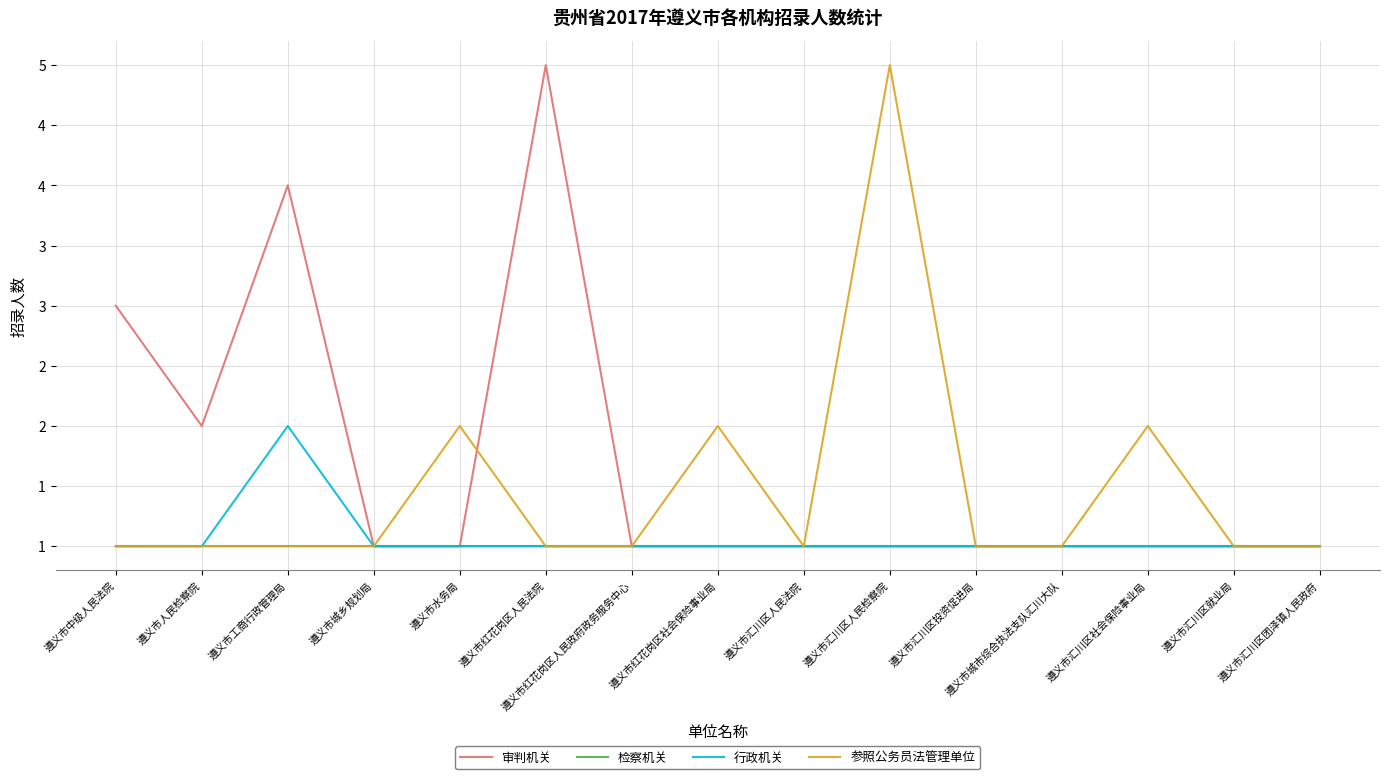

At which category does 行政机关 reach its first local peak?

遵义市工商行政管理局